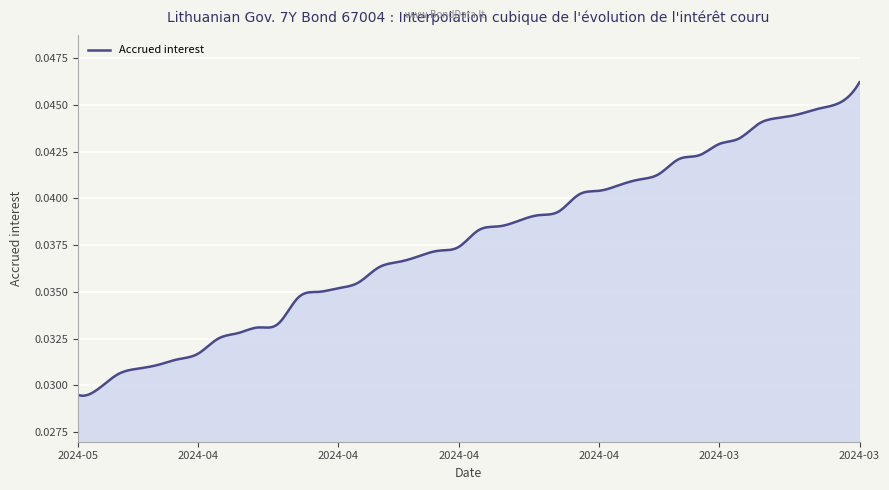

How many lines are shown in the chart?

1